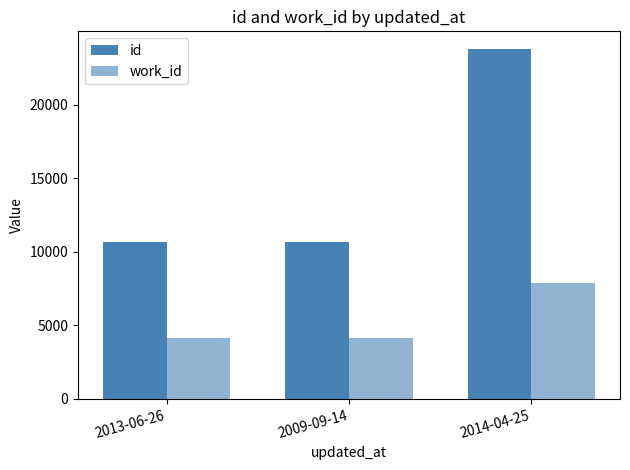

Which series changed the most between 2013-06-26 and 2009-09-14?

id